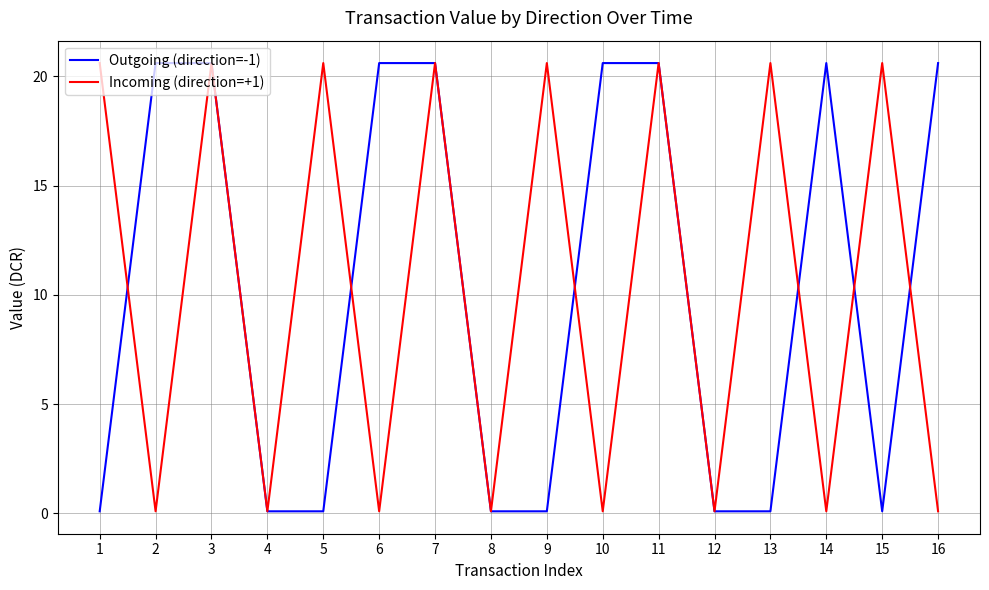

How many categories are shown in the chart?

16